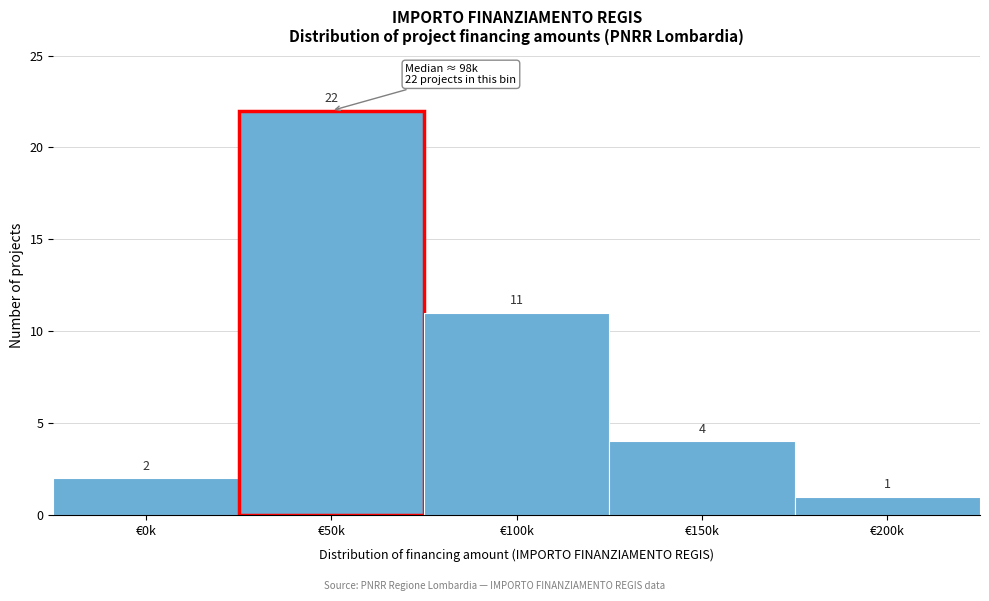

Reading left to right, what are all the values shown in this chart?

€0k=2	€50k=22	€100k=11	€150k=4	€200k=1